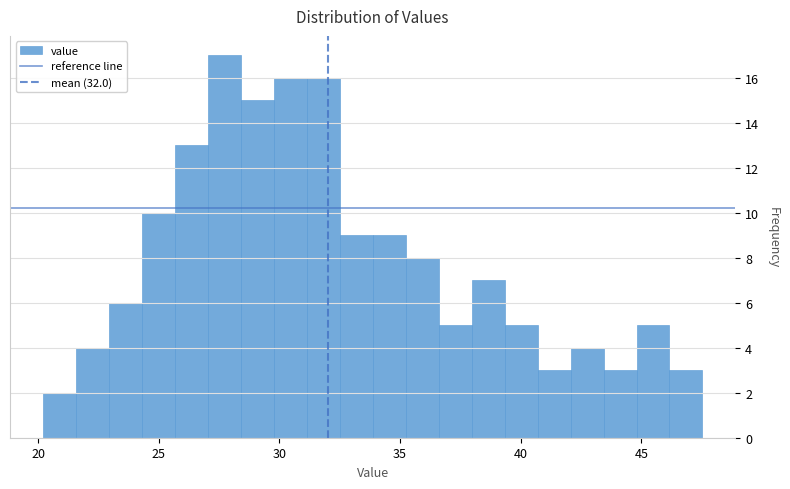

Read against the x-axis, roughly where is the centre of the tallest bar?

27.5